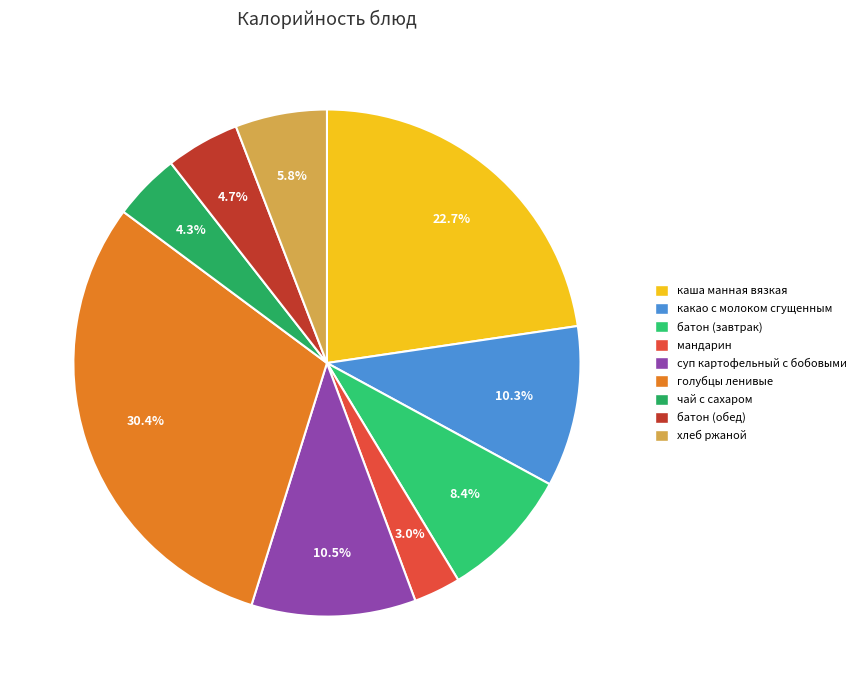

Is there any slice that represents more than half of the pie?

No